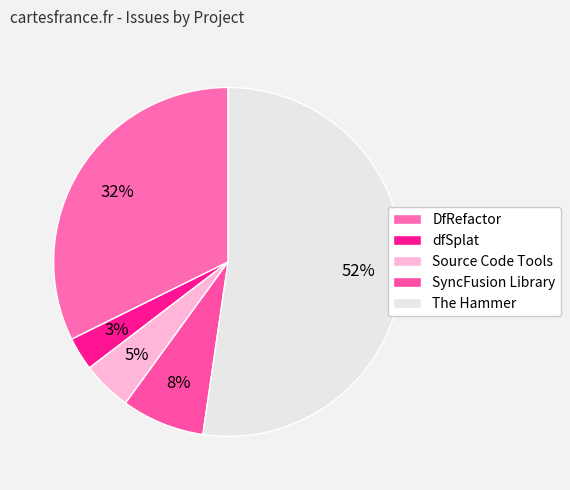

To the nearest percent, what percentage of the pie is DfRefactor?

32%